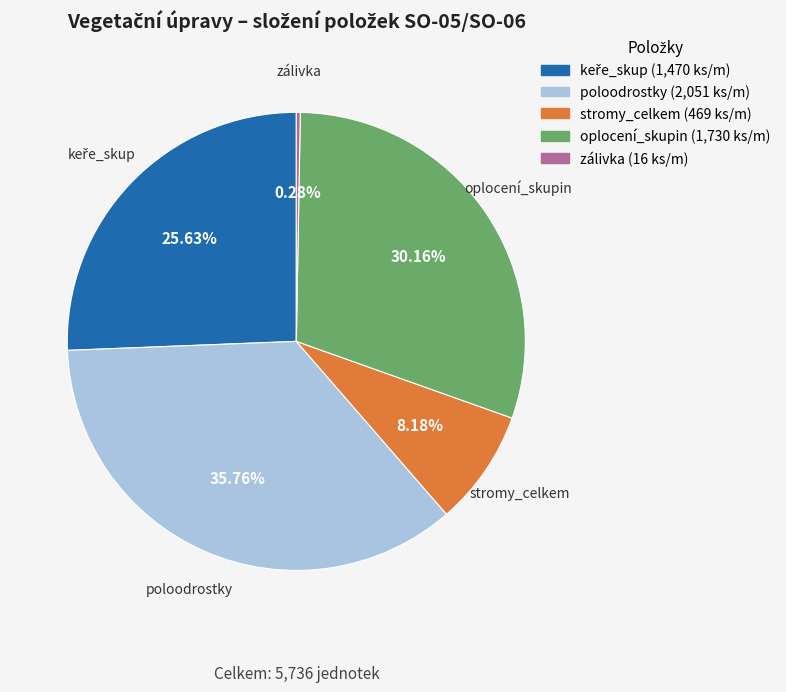

What percentage is the oplocení_skupin slice, to the nearest percent?

30%